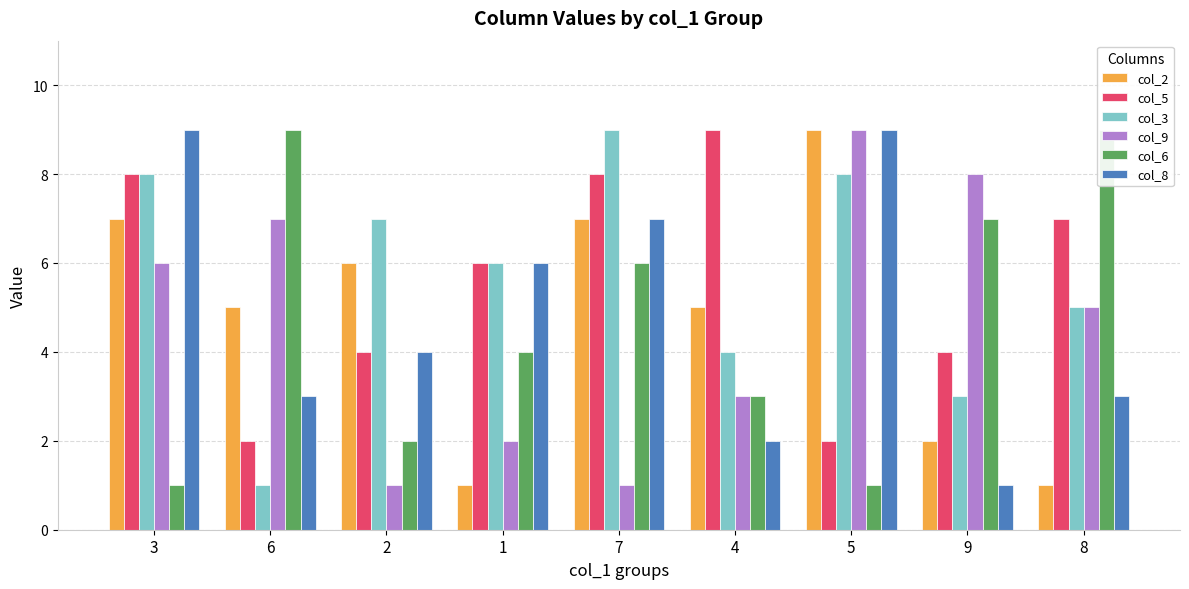

The value of col_5 at 7 is 4. True or false?

False